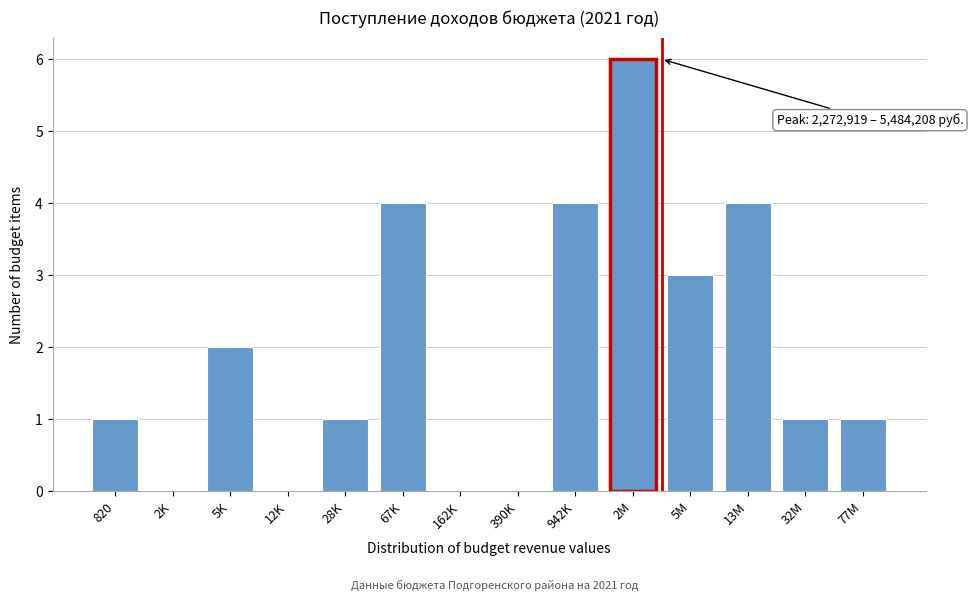

Reading left to right, transcribe all the data shown in this chart.

820=1	2K=0	5K=2	12K=0	28K=1	67K=4	162K=0	390K=0	942K=4	2M=6	5M=3	13M=4	32M=1	77M=1